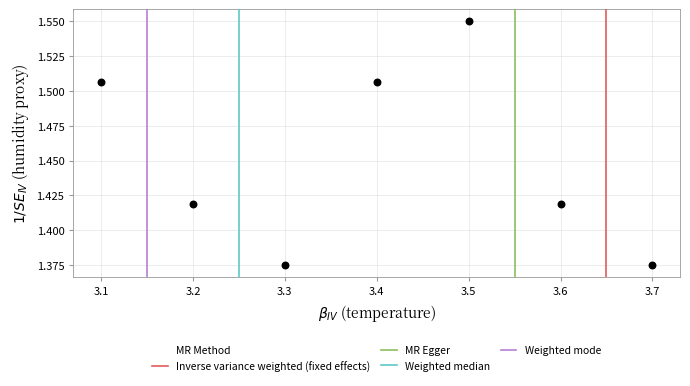

What is the average X value?

3.4